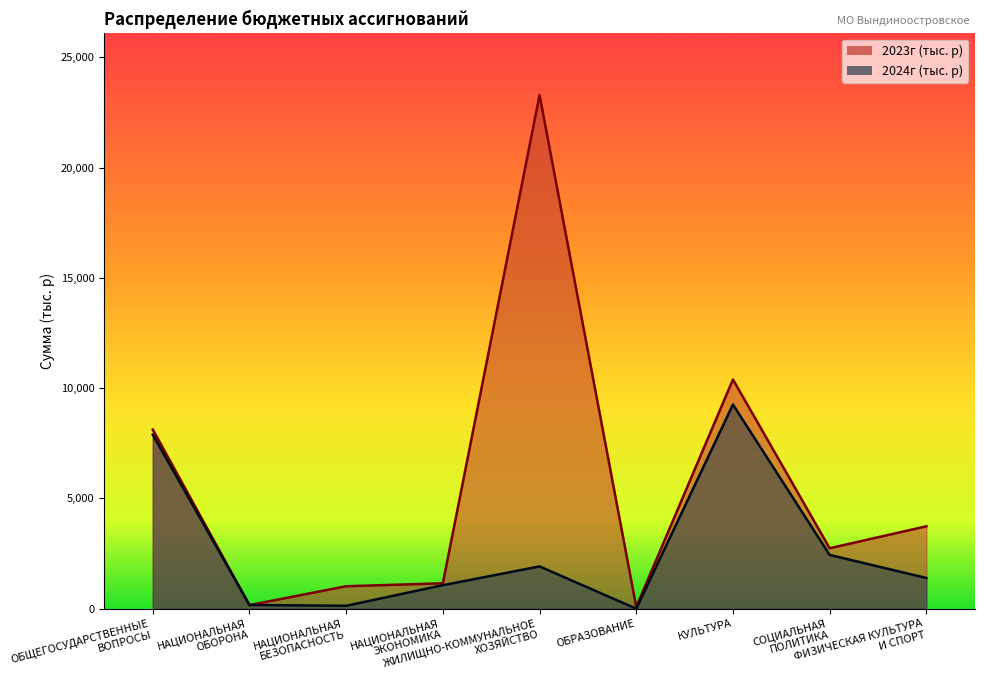

Which category has the lowest value in the 2023г (тыс. р) series?

ОБРАЗОВАНИЕ